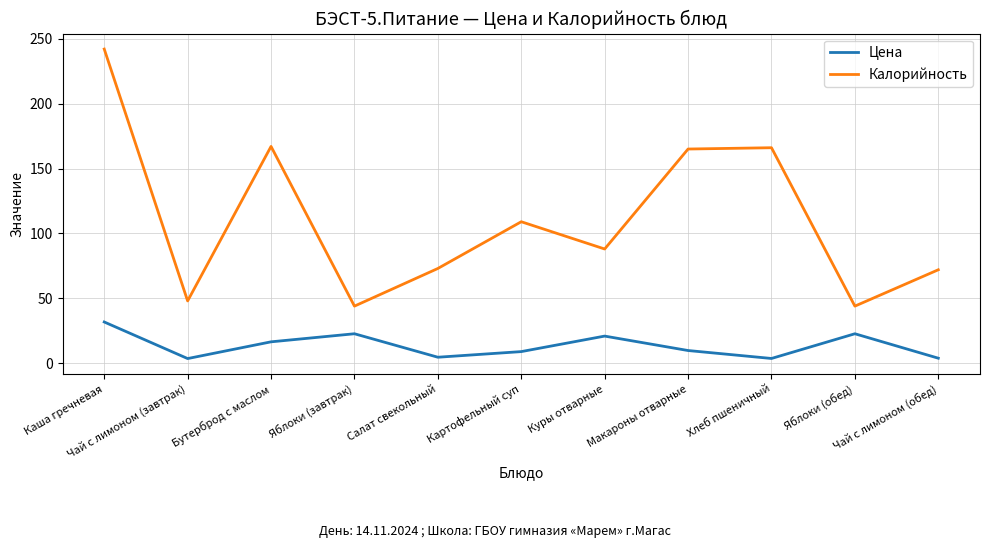

What is the sum of the Калорийность values at Куры отварные and Картофельный суп?

197.0